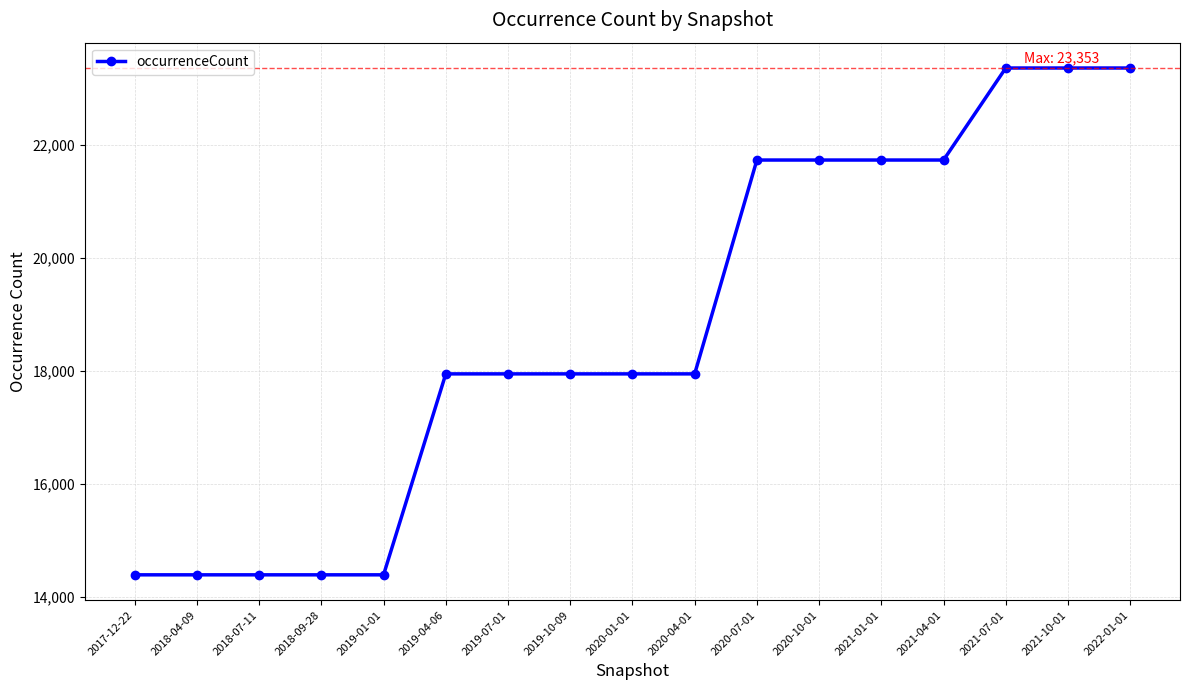

What is the ratio of the value at 2020-01-01 to the value at 2022-01-01?

0.8